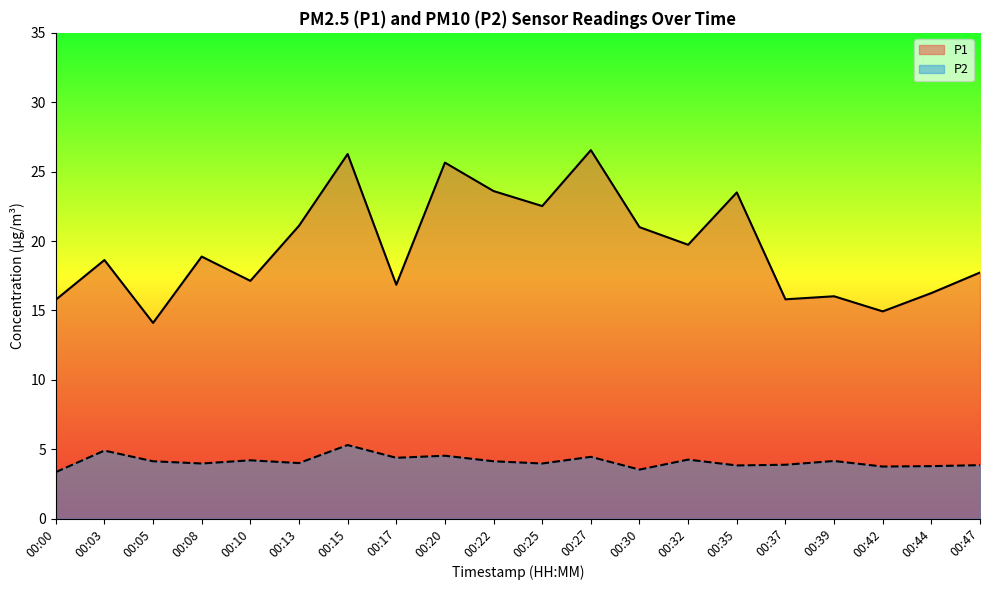

What is the value of the P2 point at the 9th from the left?

4.5